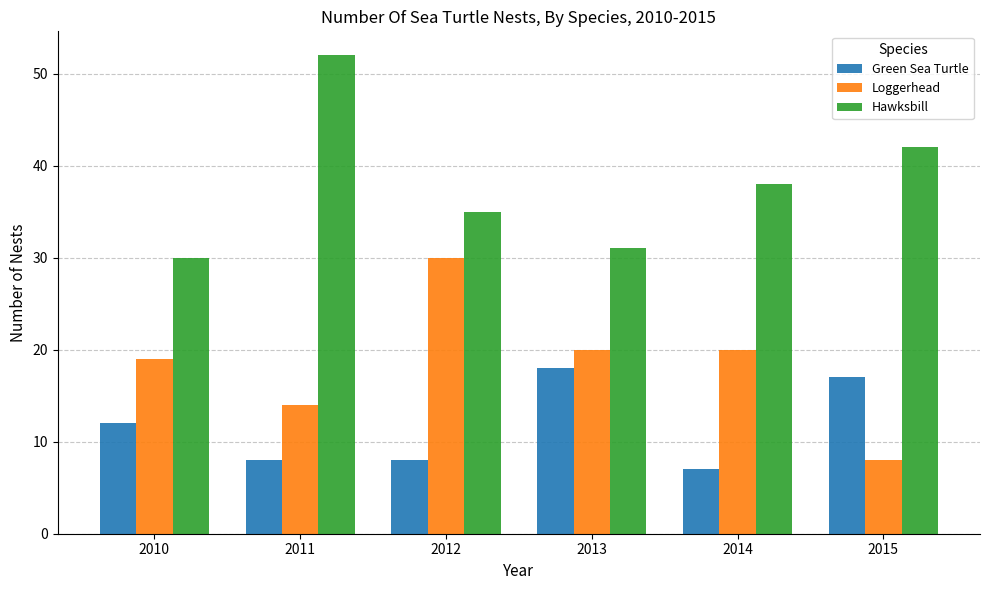

What is the difference between the second highest and minimum values in the Loggerhead series?

12